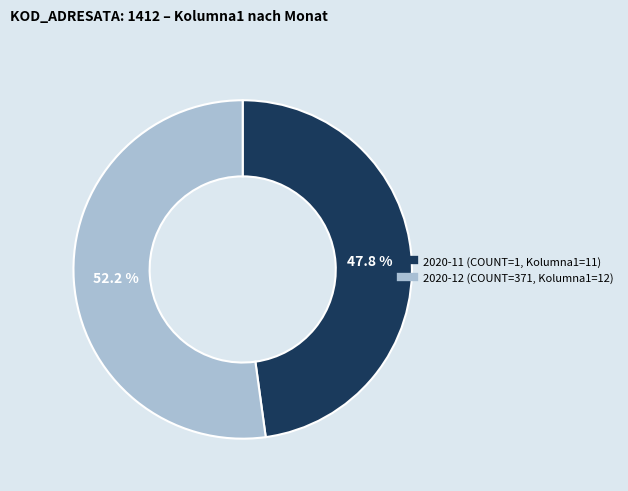

Is there a majority slice in this chart?

Yes